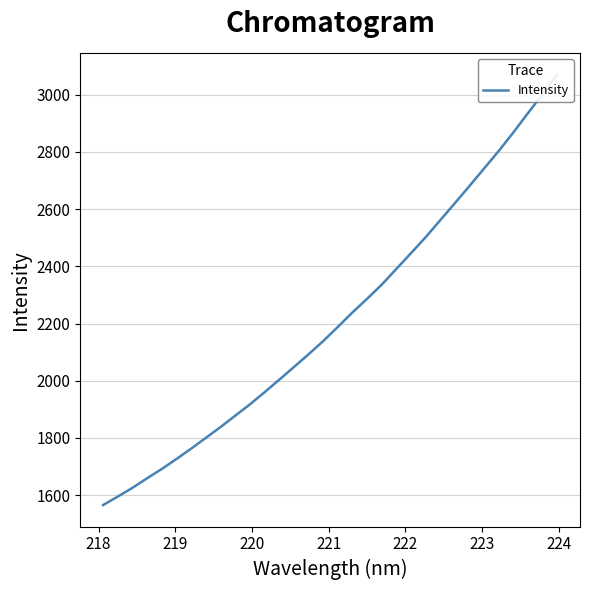

Reading left to right, what are all the values shown in this chart?

1565.4	1595.0	1625.6	1659.1	1691.5	1726.4	1762.5	1800.1	1837.8	1877.5	1917.0	1959.4	2003.1	2047.4	2092.0	2138.2	2187.9	2238.5	2286.2	2335.8	2390.8	2445.9	2501.7	2561.3	2621.0	2681.1	2742.5	2803.6	2868.5	2936.3	3002.5	3071.5